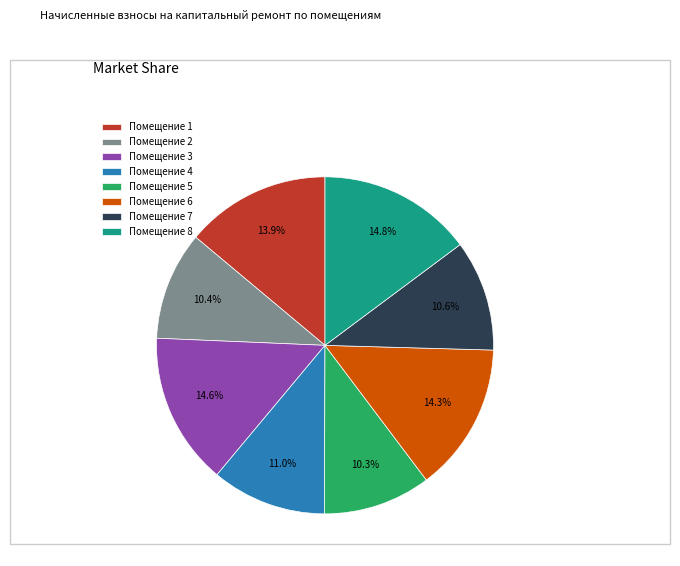

How many segments does this pie chart have?

8